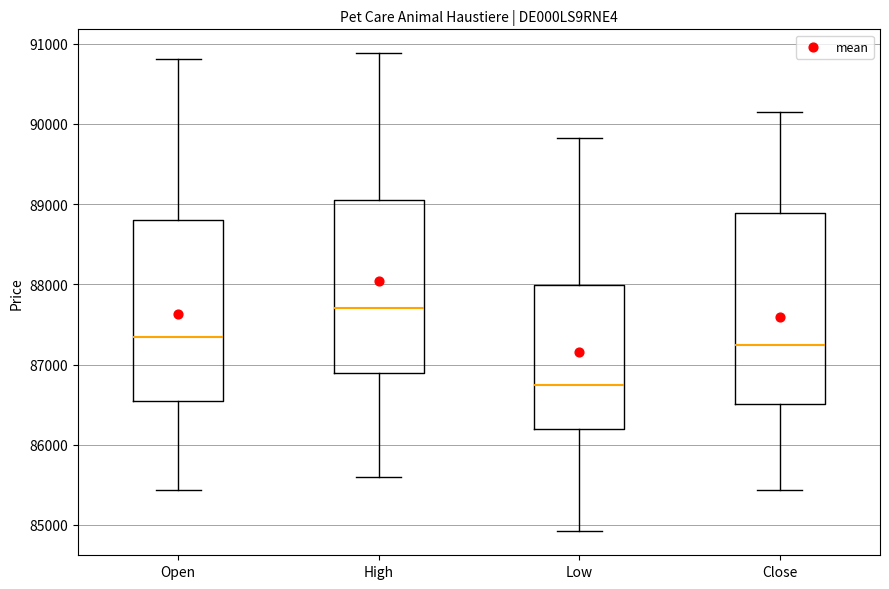

Reading left to right, transcribe this box plot: for each box, give where its median line is, the range the box spans, and where its two whiskers end, as read against the y-axis. The values are not printed on the chart, so give them approximately, as read against the axis.

Open: median 87300, box 86500 to 88800, whiskers 85400 to 90800
High: median 87700, box 86900 to 89100, whiskers 85600 to 90900
Low: median 86700, box 86200 to 88000, whiskers 84900 to 89800
Close: median 87200, box 86500 to 88900, whiskers 85400 to 90100